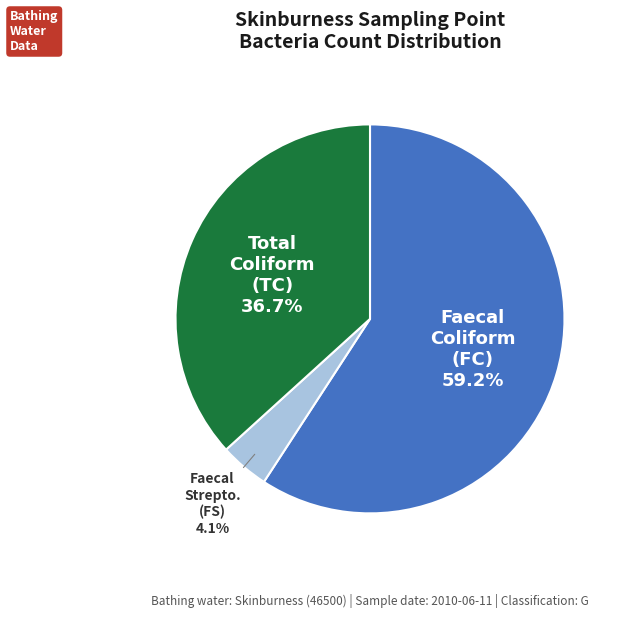

Is there any slice that represents more than half of the pie?

Yes